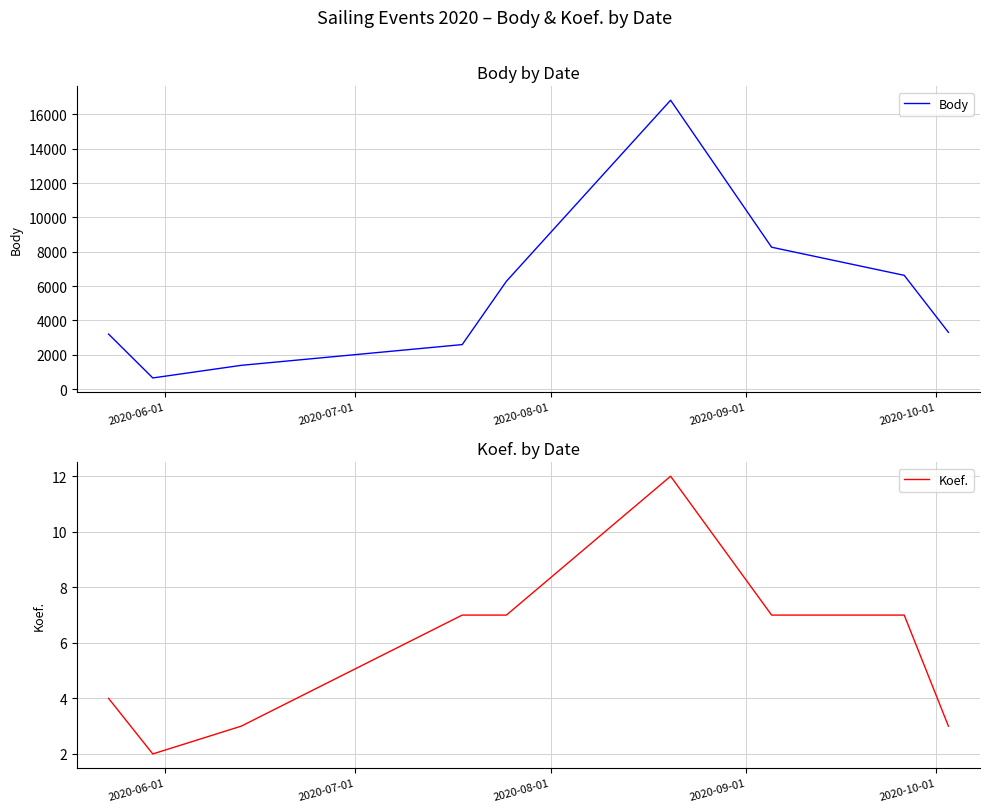

What is the minimum value for Body?

646